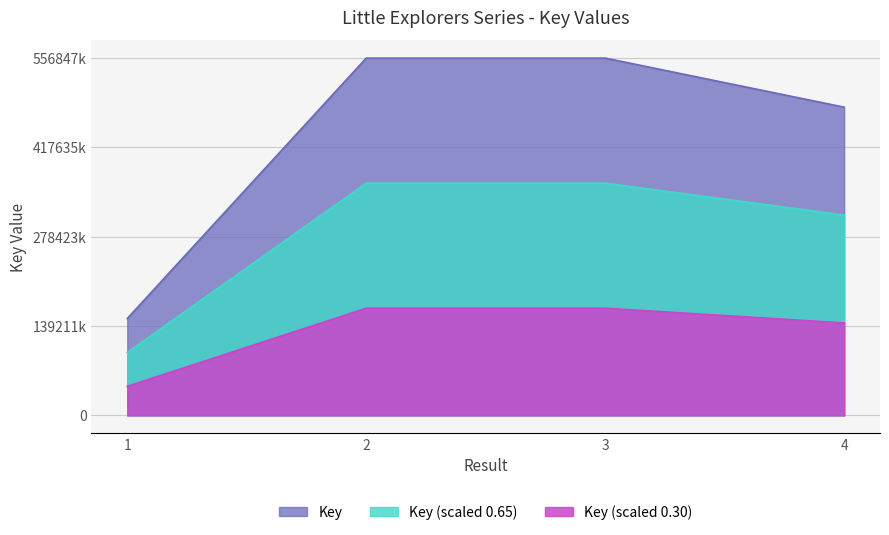

List the labels in order of value, largest first.

2, 3, 4, 1